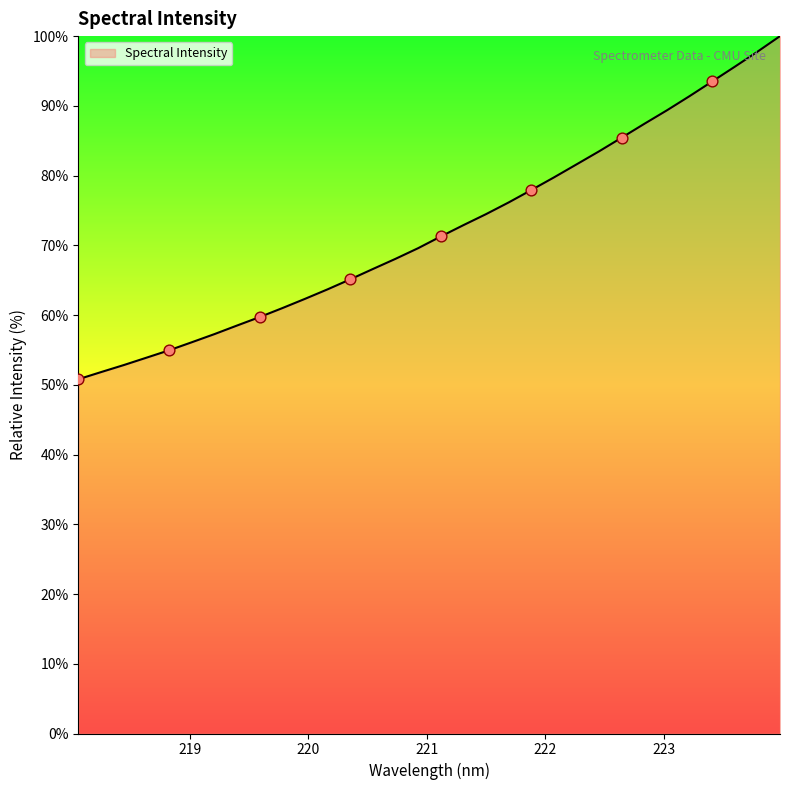

What is the greatest value displayed?

100.0